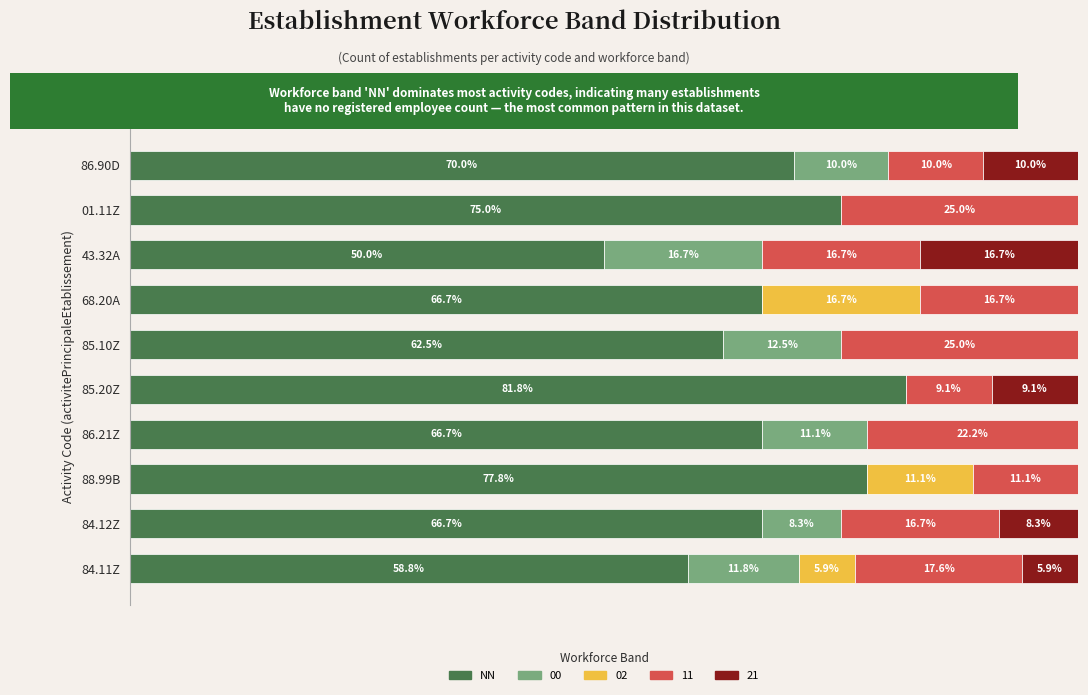

Which category has the highest value in the NN series?

85.20Z